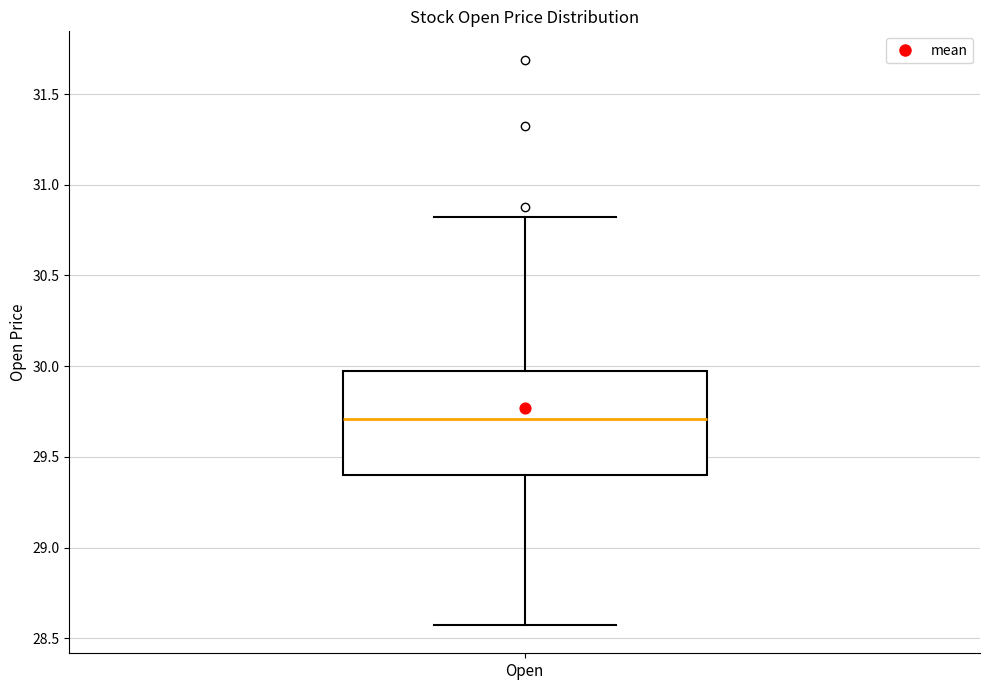

Read this box plot against the y-axis: the position of the median line, the range covered by the box, and the ends of both whiskers. The values are not printed on the chart, so give them approximately, as read against the axis.

median 29.70, box 29.40 to 29.95, whiskers 28.55 to 30.80